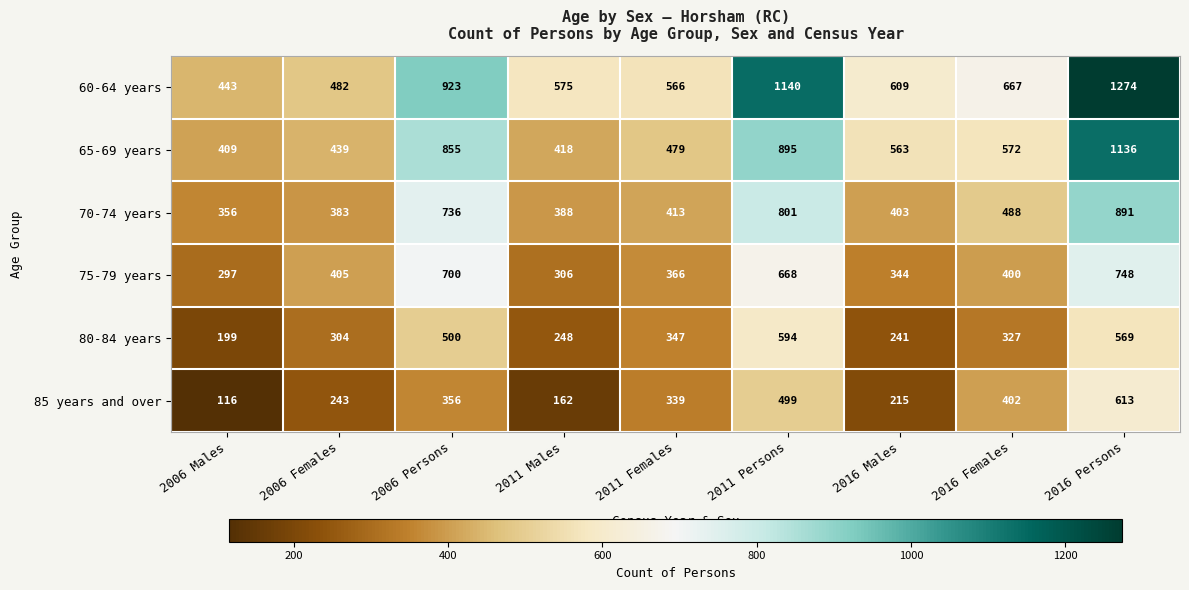

Is it true that 60-64 years equals 482 at 2006 Females?

True